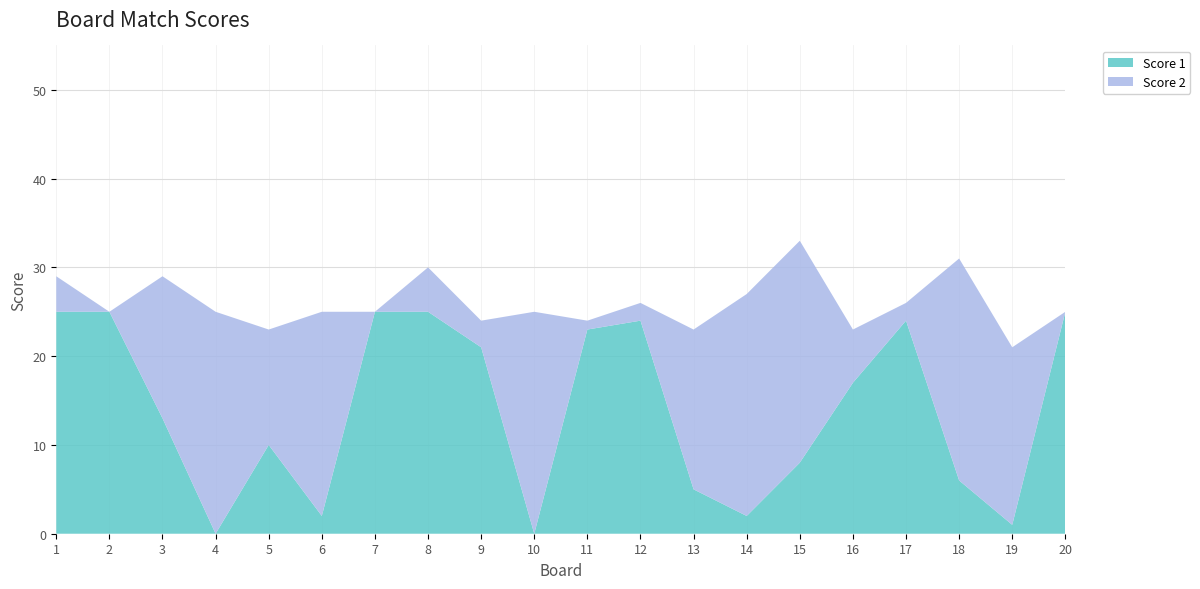

Reading left to right, list all the values displayed in this chart.

Score 1: 1=25	2=25	3=13	4=0	5=10	6=2	7=25	8=25	9=21	10=0	11=23	12=24	13=5	14=2	15=8	16=17	17=24	18=6	19=1	20=25
Score 2: 1=4	2=0	3=16	4=25	5=13	6=23	7=0	8=5	9=3	10=25	11=1	12=2	13=18	14=25	15=25	16=6	17=2	18=25	19=20	20=0